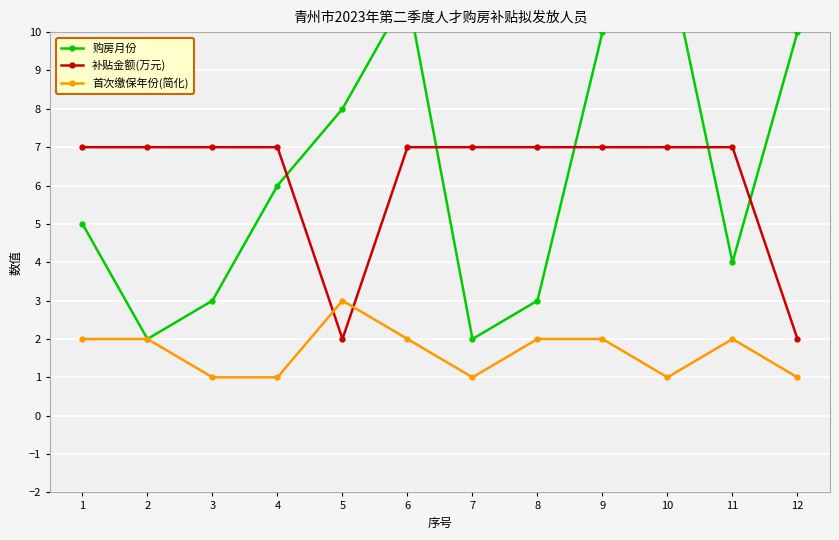

Which series has the largest range (max minus min)?

购房月份